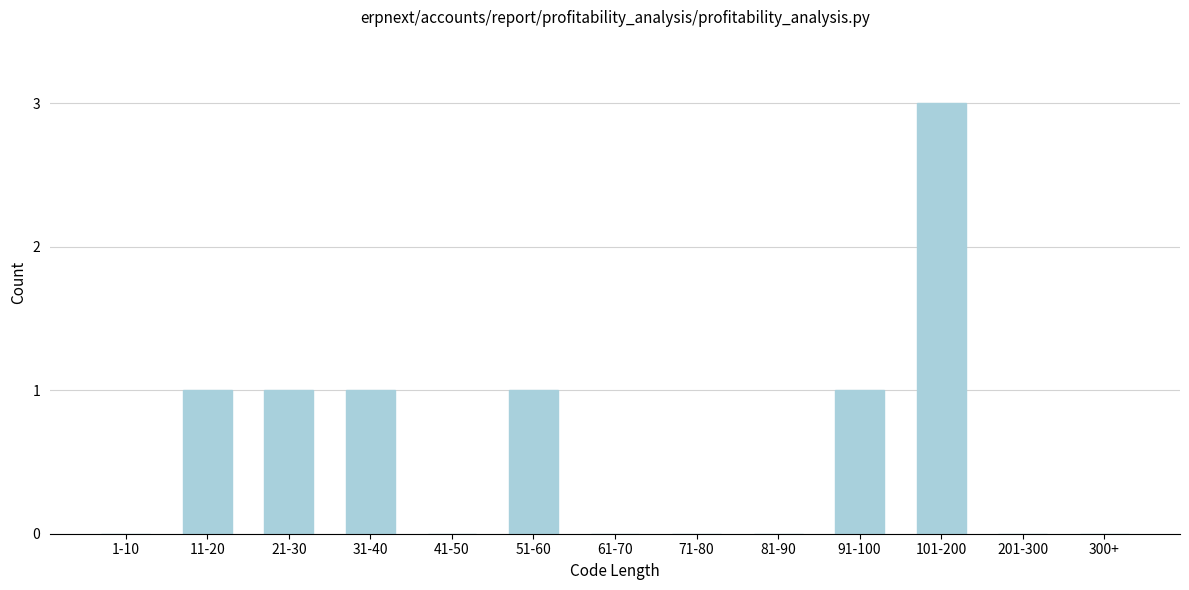

Reading right to left, transcribe all the data shown in this chart.

300+=0	201-300=0	101-200=3	91-100=1	81-90=0	71-80=0	61-70=0	51-60=1	41-50=0	31-40=1	21-30=1	11-20=1	1-10=0